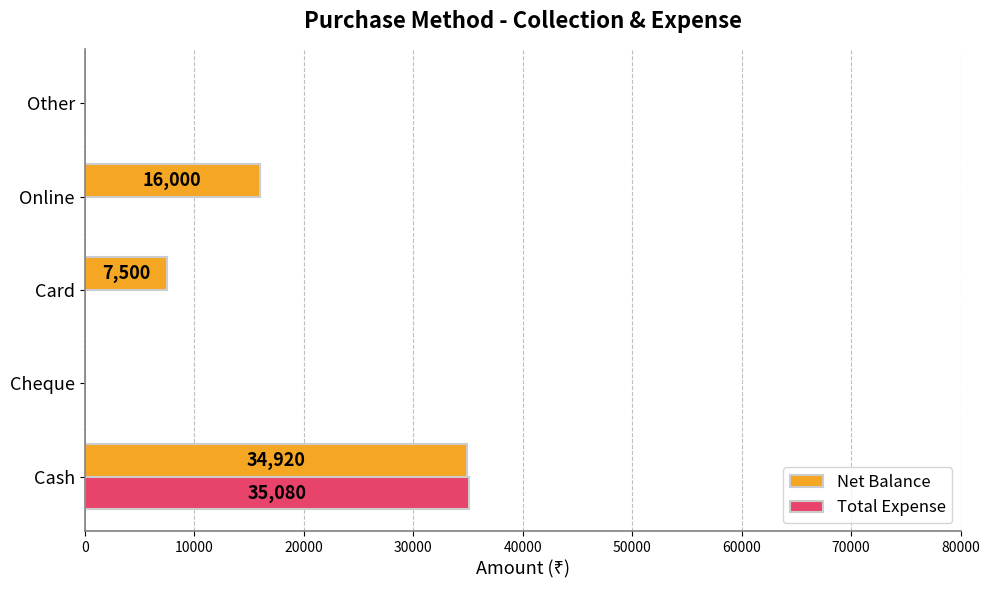

Which series has the largest range (max minus min)?

Total Expense